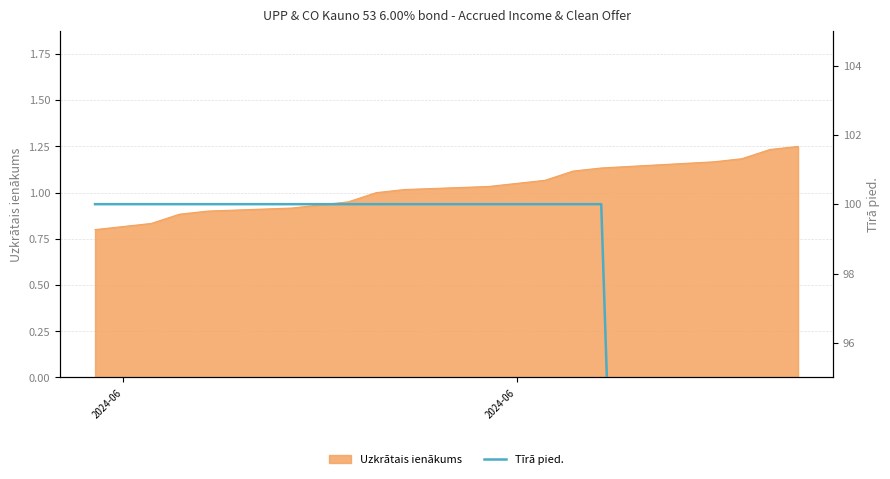

What is the greatest value displayed?

100